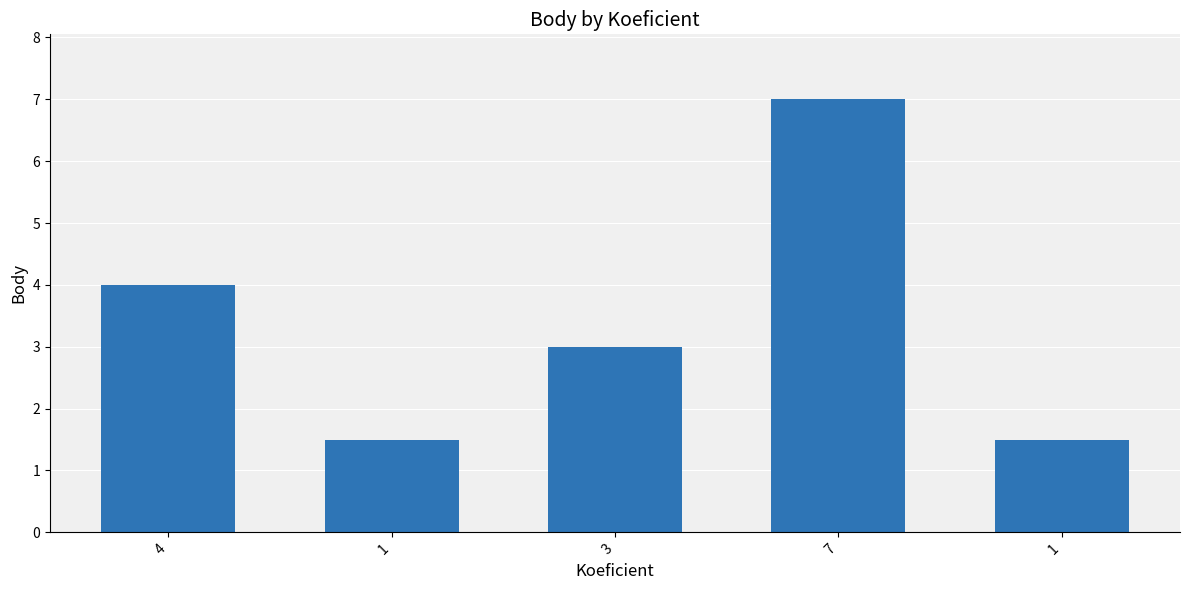

Between 1 and 1, which is larger?

1